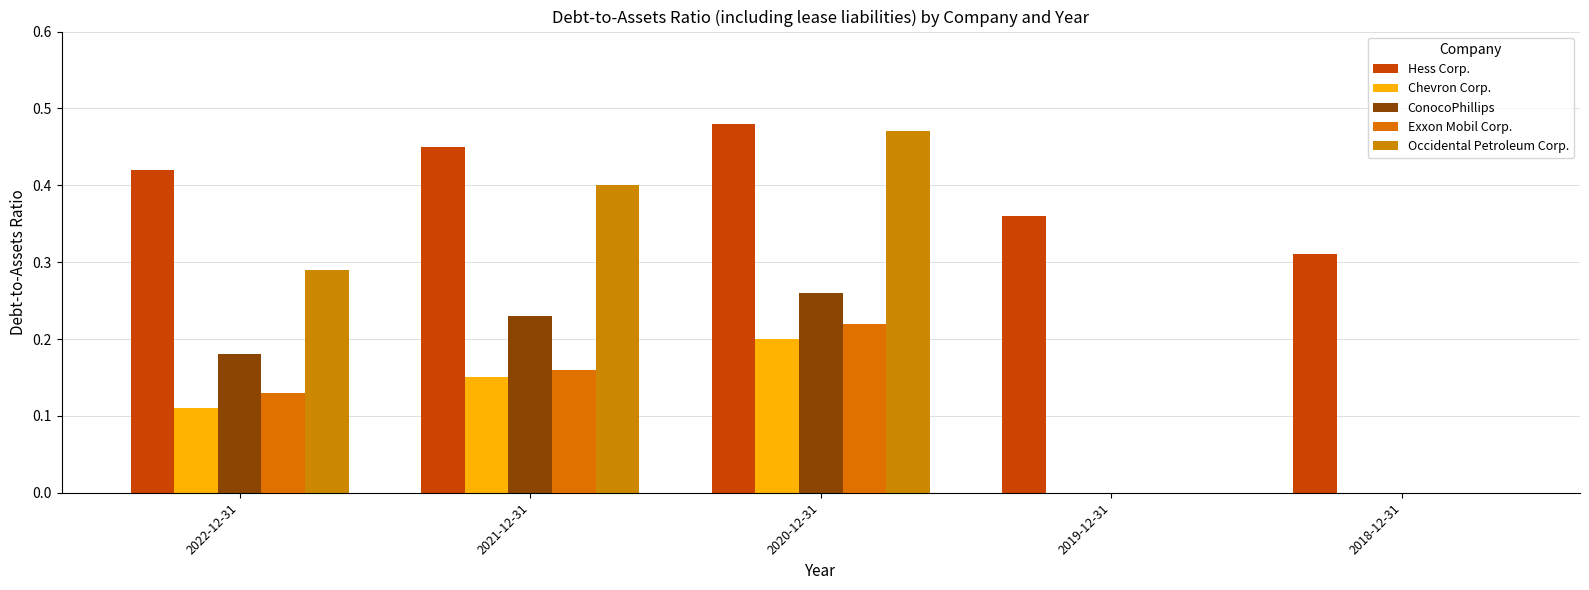

Which series has the largest total across all categories?

Hess Corp.